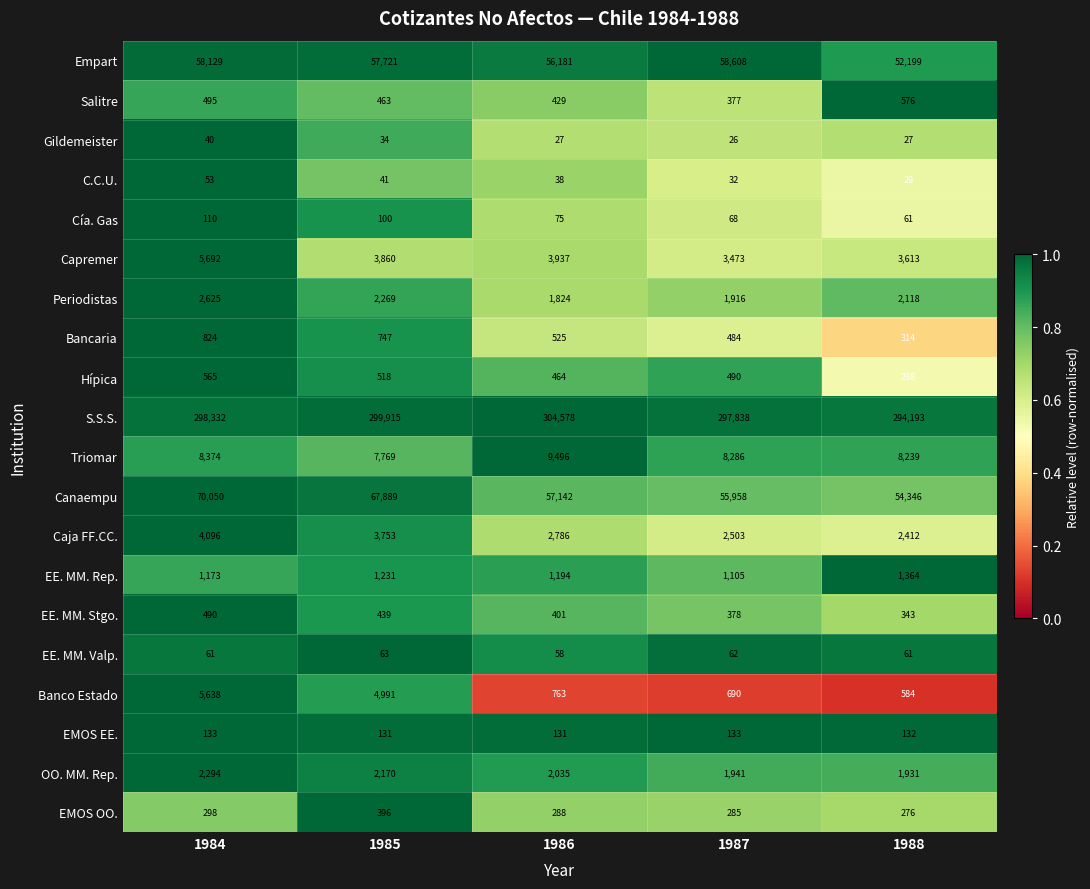

Which series has the largest range (max minus min)?

Canaempu